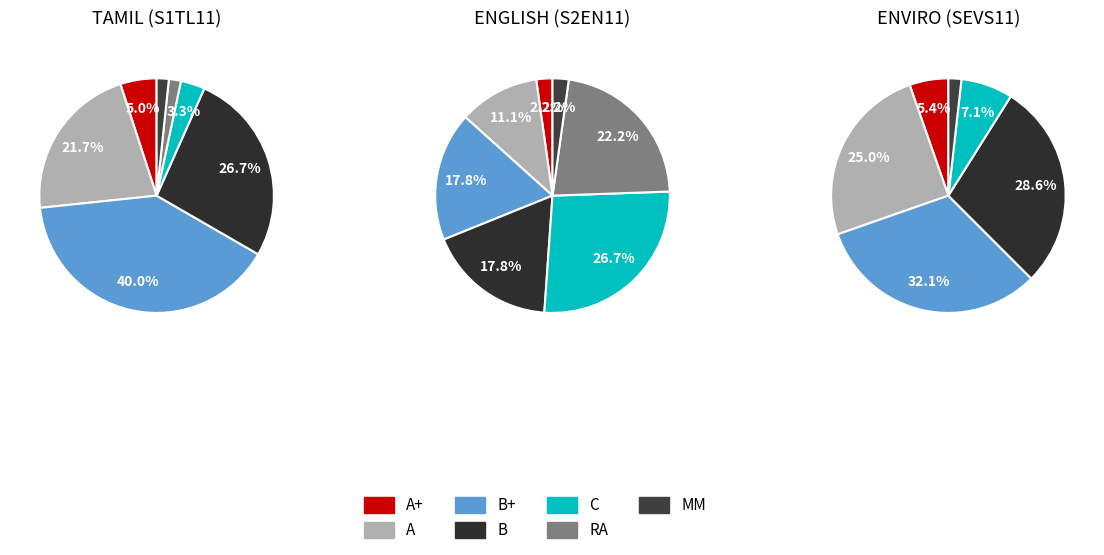

What is the change in value from C to MM?

-1